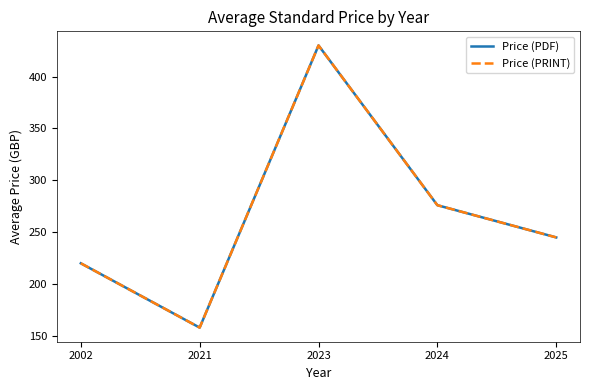

Rank the categories by Price (PDF) value from highest to lowest.

2023, 2024, 2025, 2002, 2021